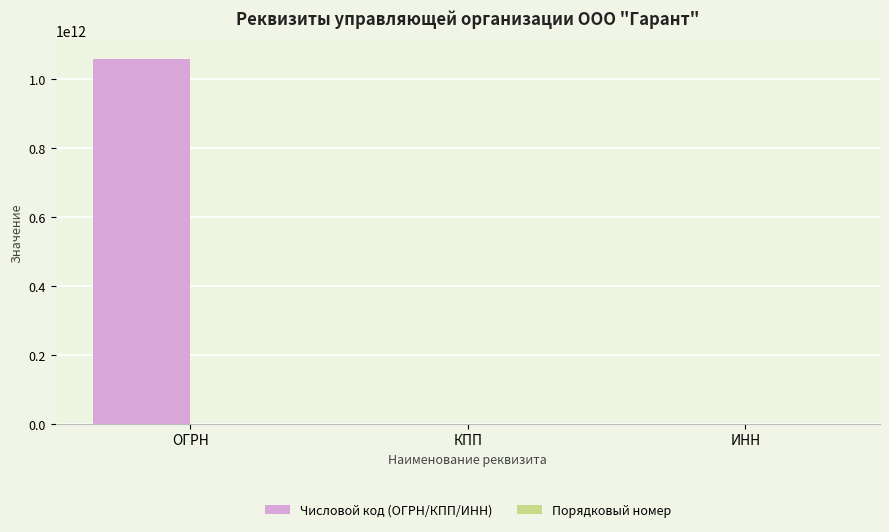

What is the maximum value shown in the chart?

1060531000804